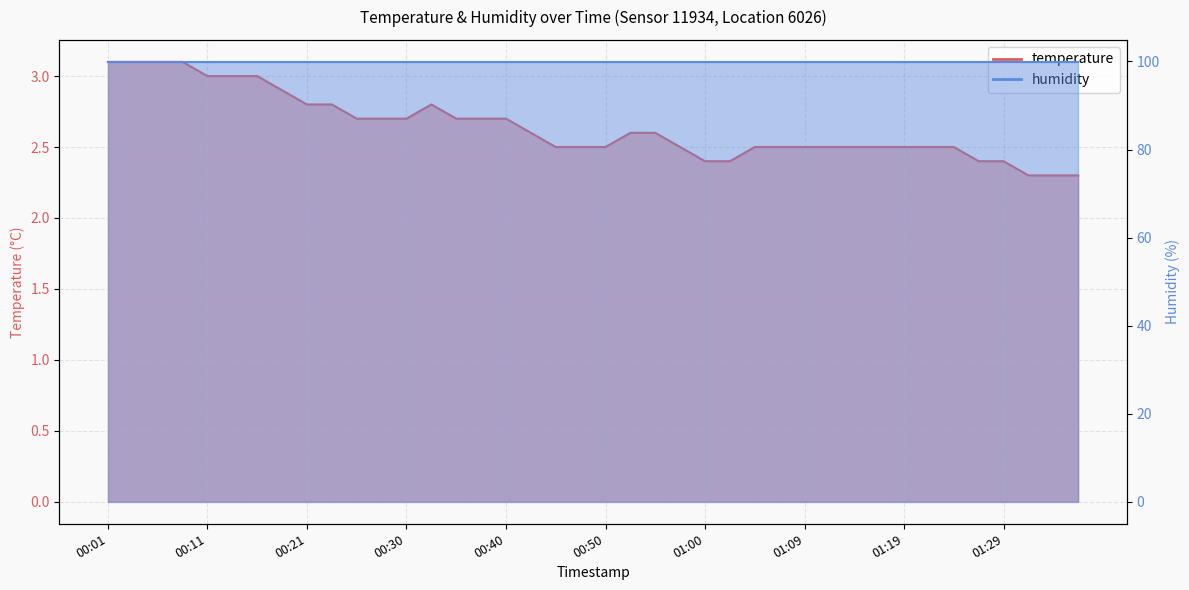

What is the label of the 17th point from the right?

00:57